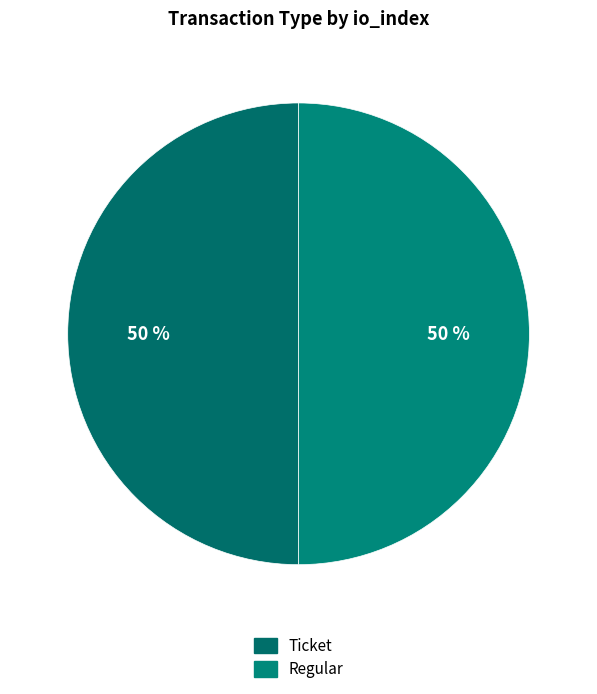

Count the number of slices in the pie.

2